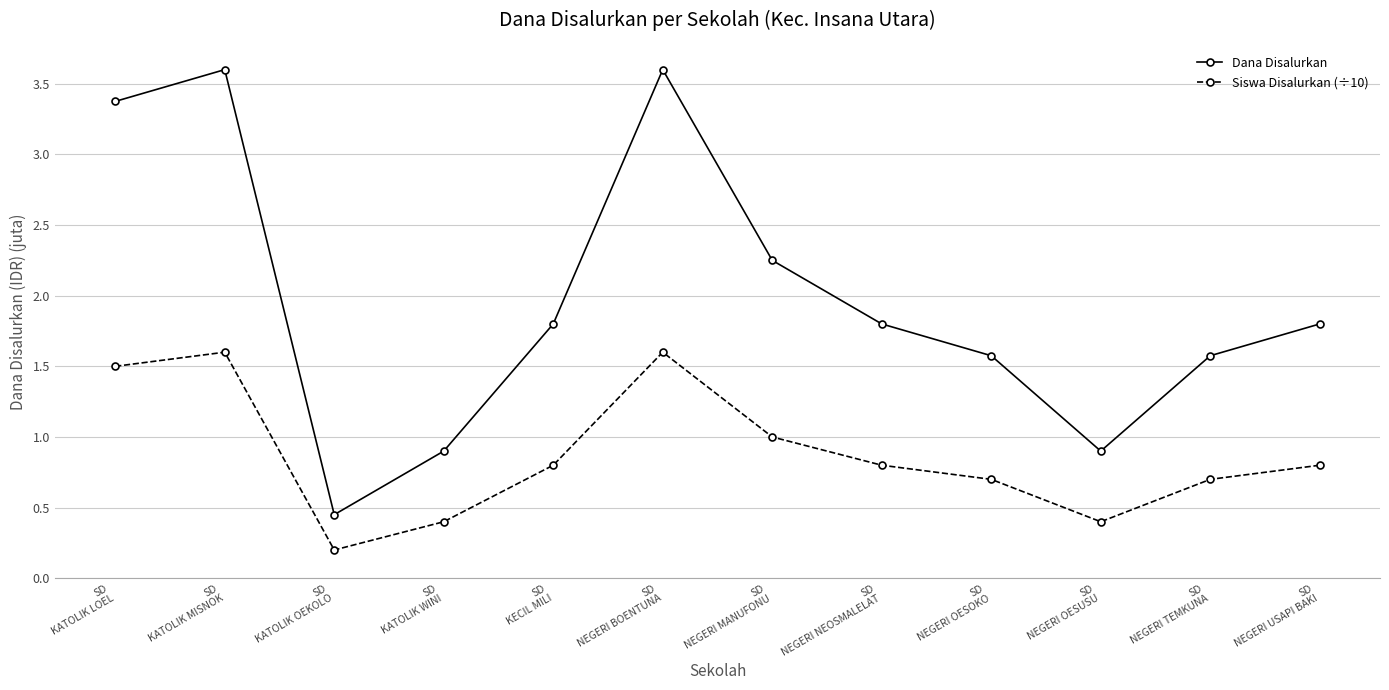

Which series has the largest total across all categories?

Dana Disalurkan